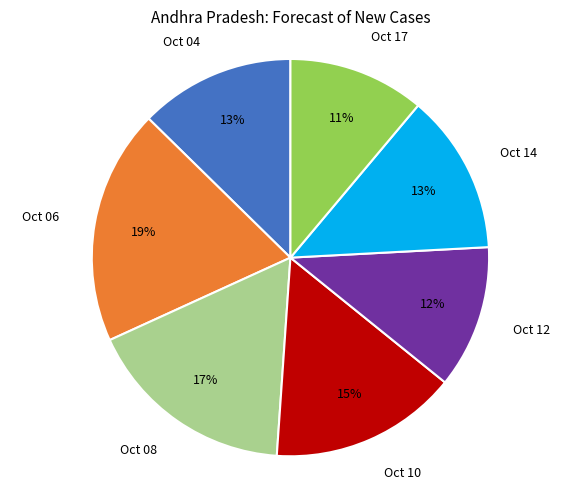

What percentage is the Oct 14 slice, to the nearest percent?

13%